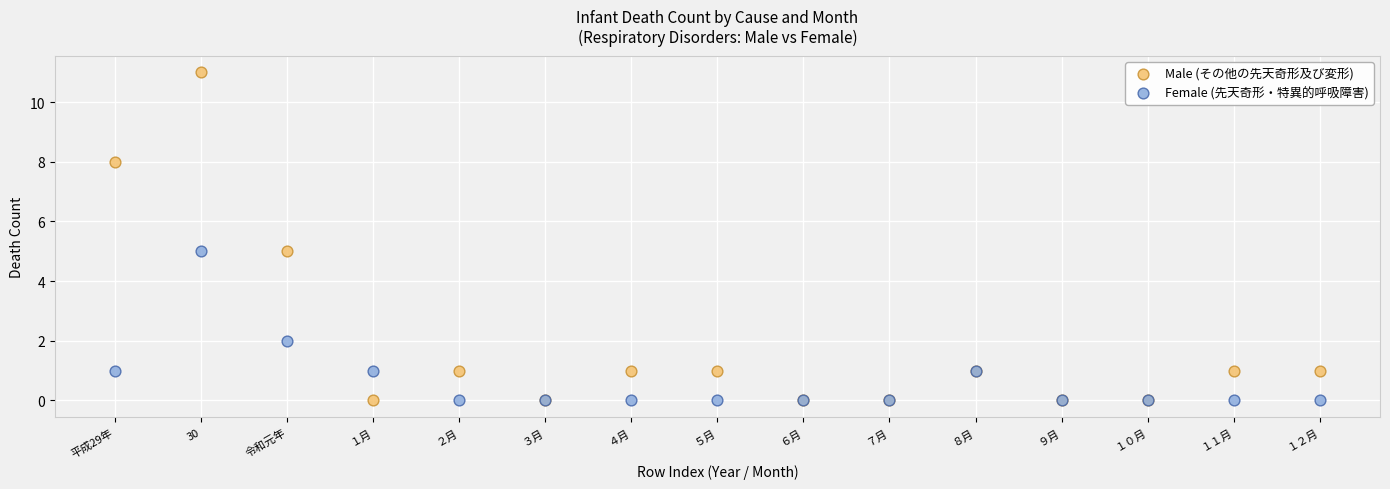

Which series contains the highest Y value?

Male (その他の先天奇形及び変形)